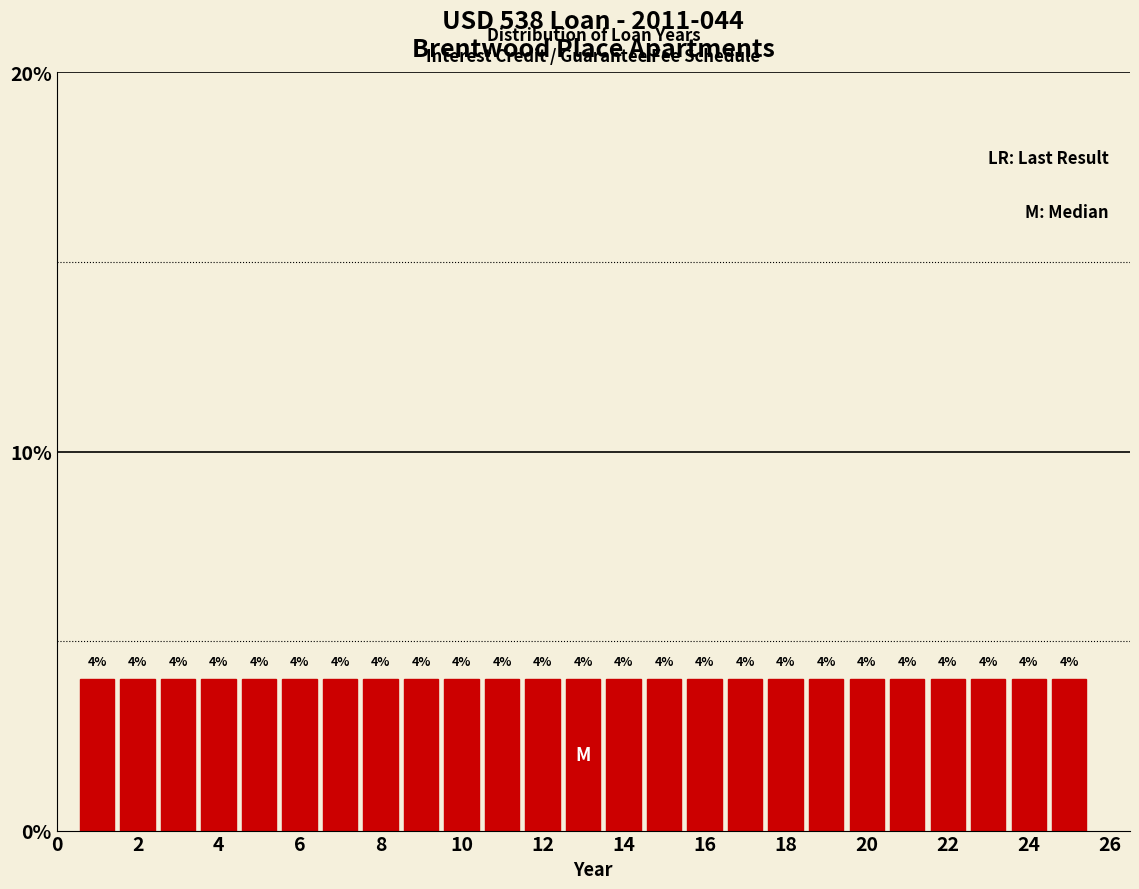

Reading left to right, transcribe this chart: for each bar, give the range it covers on the x-axis and its height. The bar edges are not printed on the chart, so give them approximately, as read against the axis.

0.5 to 1.5: 4
1.5 to 2.5: 4
2.5 to 3.5: 4
3.5 to 4.5: 4
4.5 to 5.5: 4
5.5 to 6.5: 4
6.5 to 7.5: 4
7.5 to 8.5: 4
8.5 to 9.5: 4
9.5 to 10.5: 4
10.5 to 11.5: 4
11.5 to 12.5: 4
12.5 to 13.5: 4
13.5 to 14.5: 4
14.5 to 15.5: 4
15.5 to 16.5: 4
16.5 to 17.5: 4
17.5 to 18.5: 4
18.5 to 19.5: 4
19.5 to 20.5: 4
20.5 to 21.5: 4
21.5 to 22.5: 4
22.5 to 23.5: 4
23.5 to 24.5: 4
24.5 to 25.5: 4